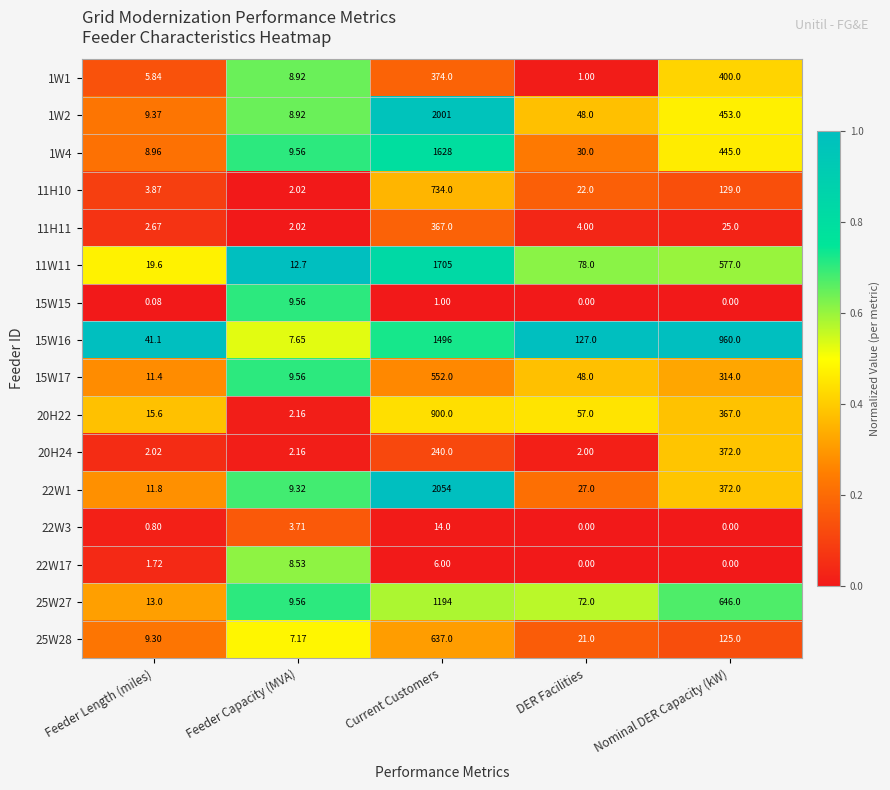

At which label is 25W28 closest to 322?

Nominal DER Capacity (kW)